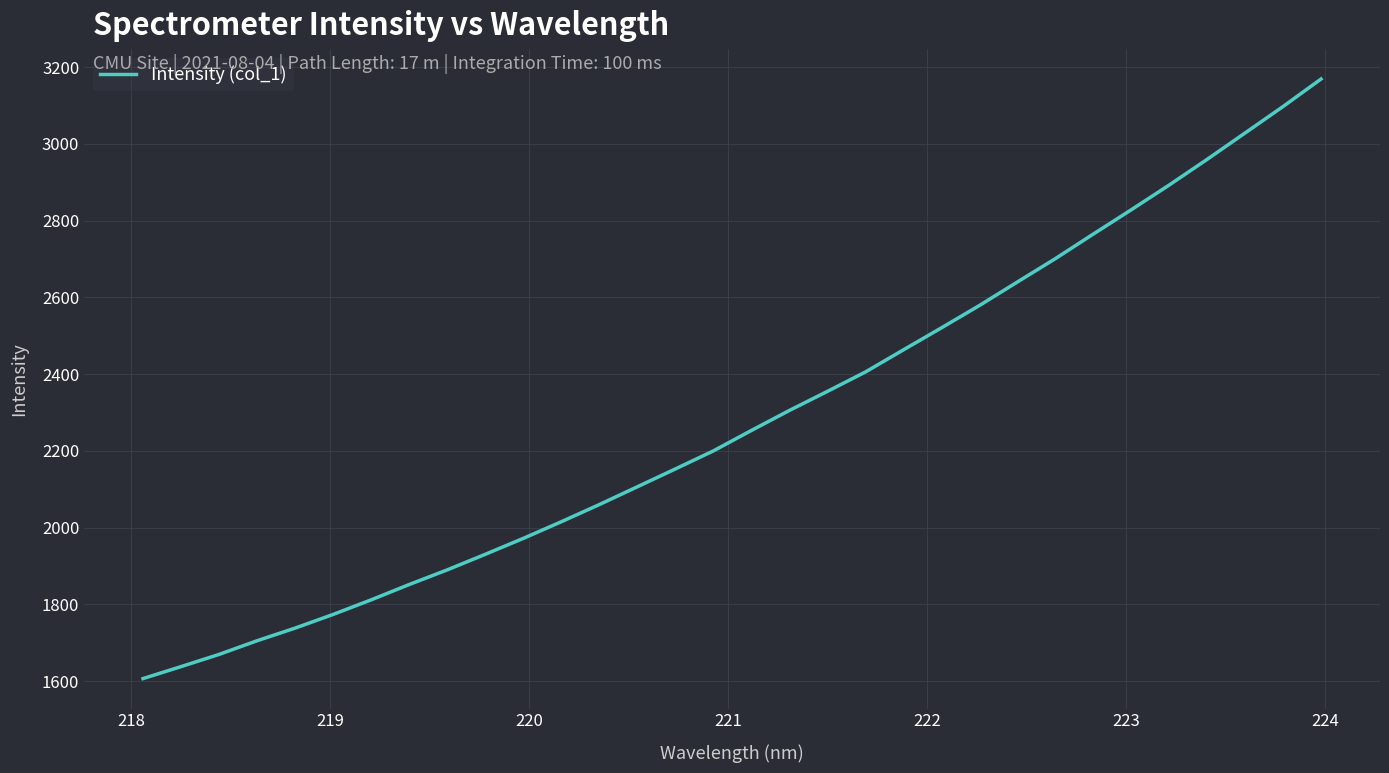

What is the smallest value displayed?

1606.5